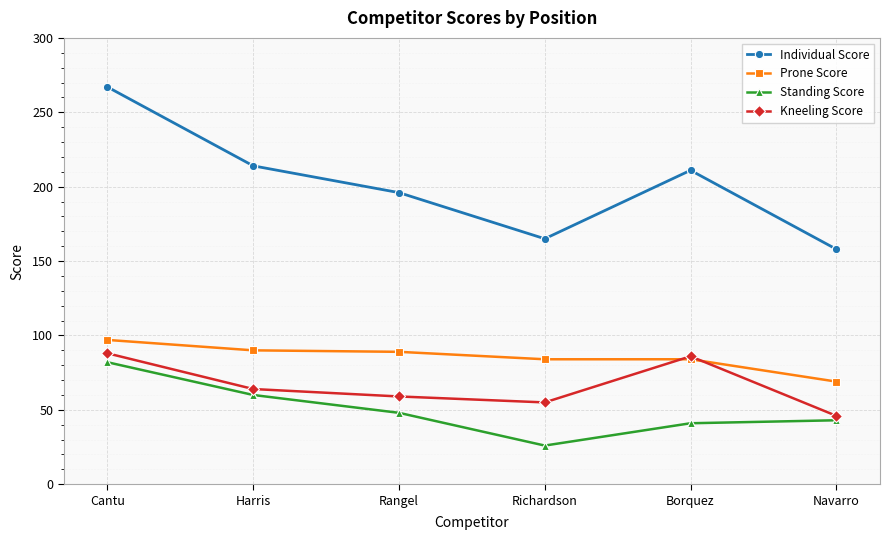

True or false: Individual Score and Standing Score intersect in this chart.

False